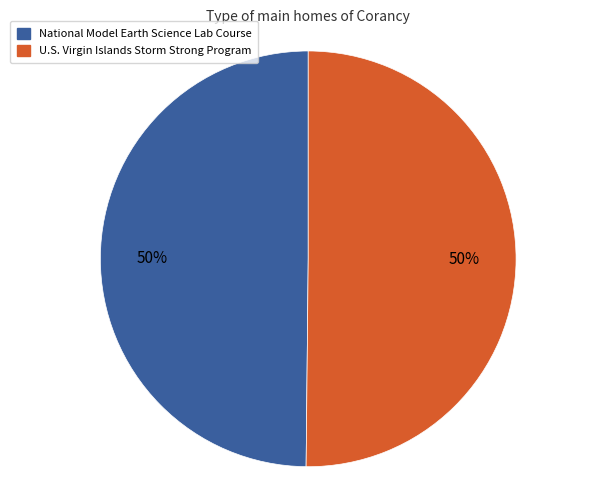

To the nearest percent, what portion does National Model Earth Science Lab Course represent?

50%